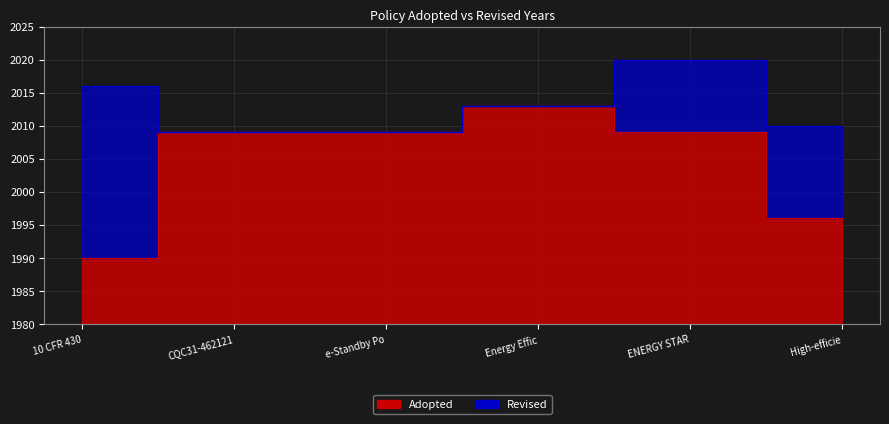

What is the sum of all values?

12026